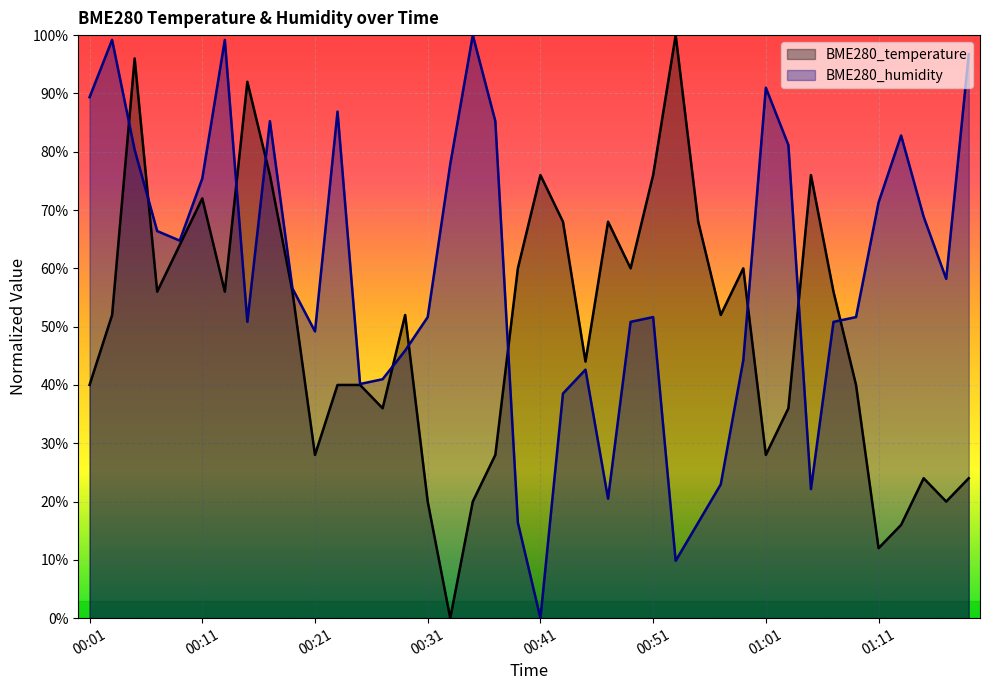

What is the value of the BME280_humidity point at the 20th from the left?

0.2